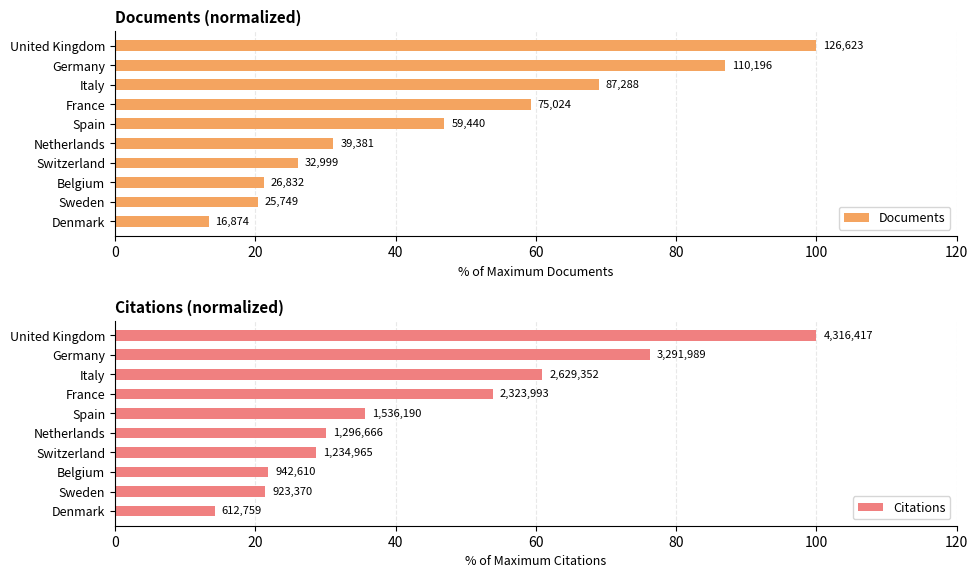

What is the average value of the Documents series?

47.4